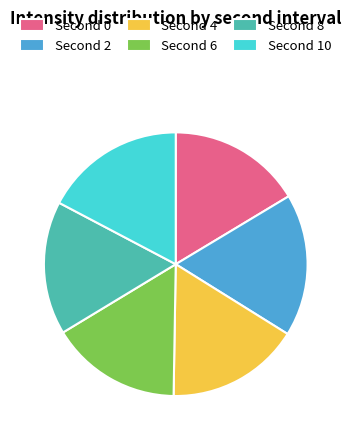

How many slices are in this pie chart?

6